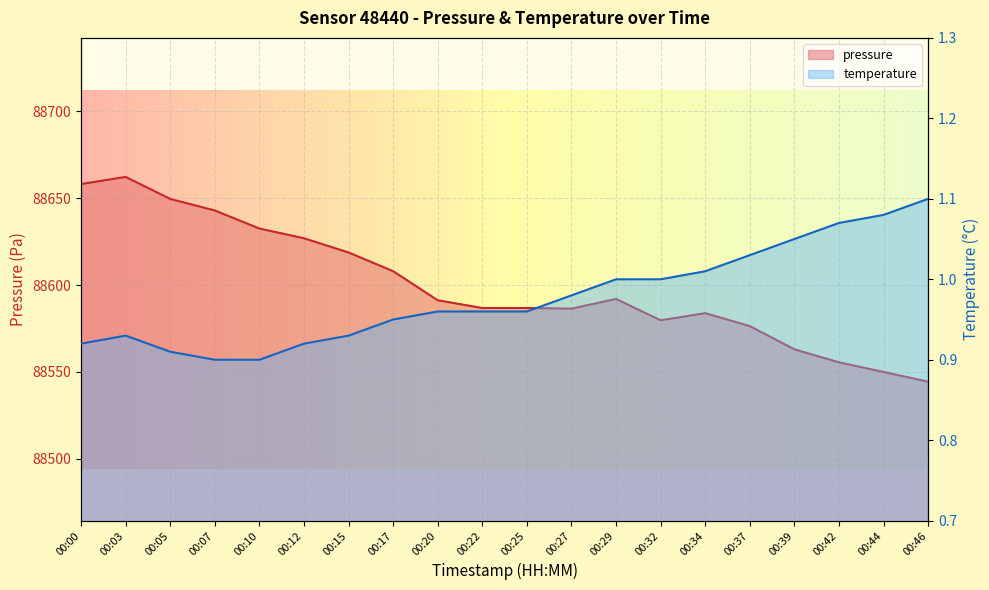

Is it true that pressure equals 88586.4 at 00:27?

True